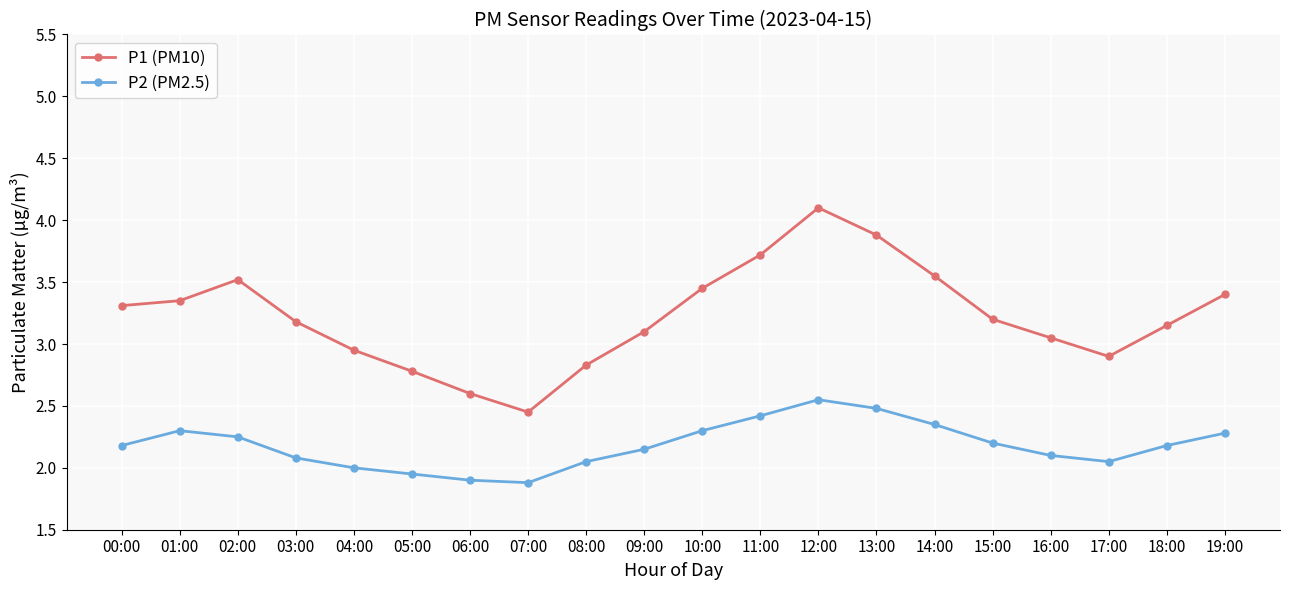

True or false: P1 (PM10) and P2 (PM2.5) intersect in this chart.

False